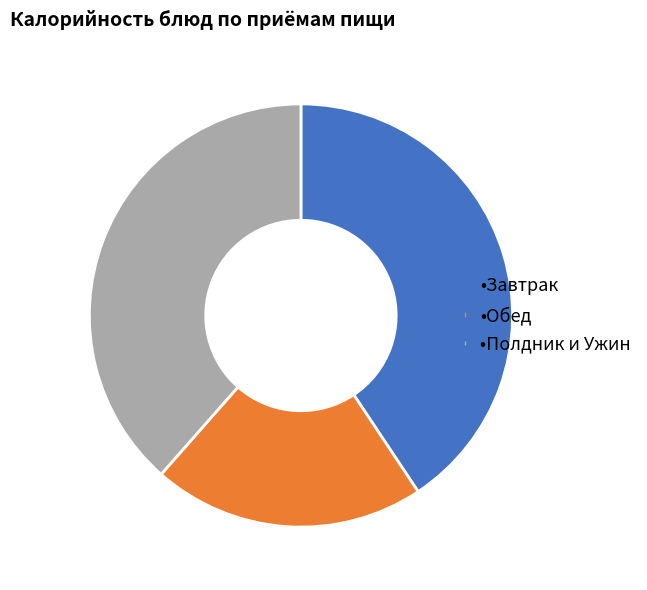

Is there any slice that represents more than half of the pie?

No